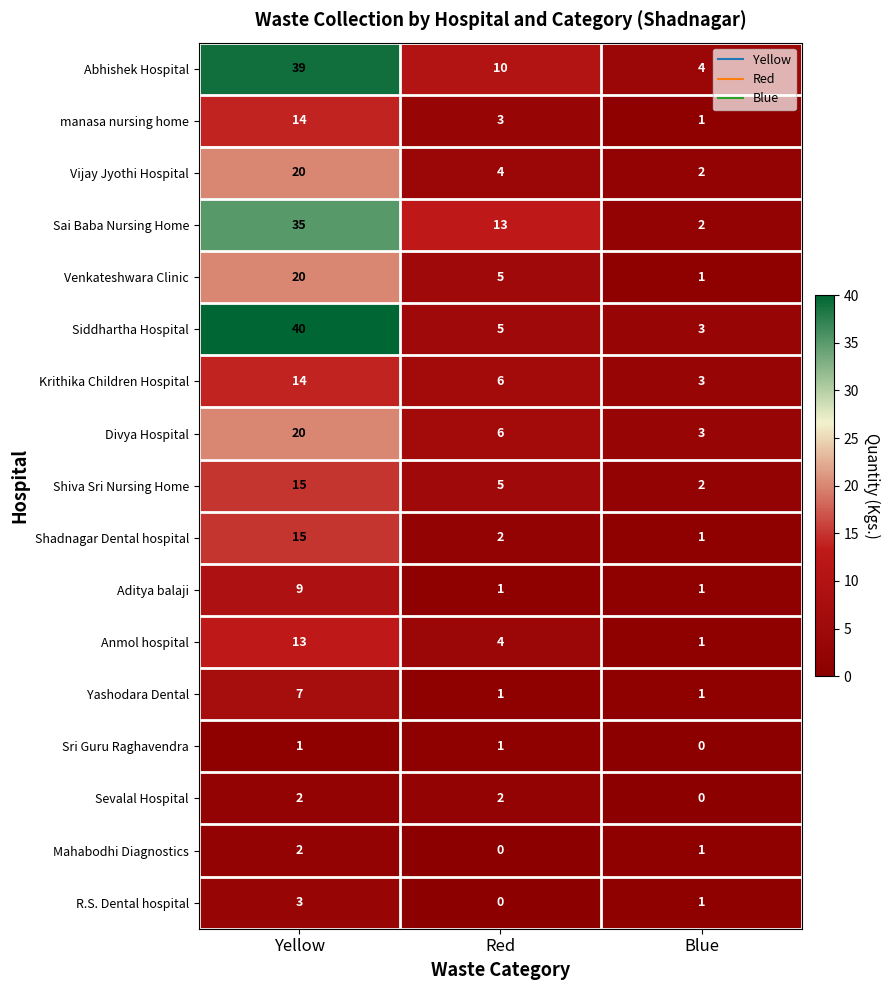

What is the difference between the highest and lowest values at Blue?

4